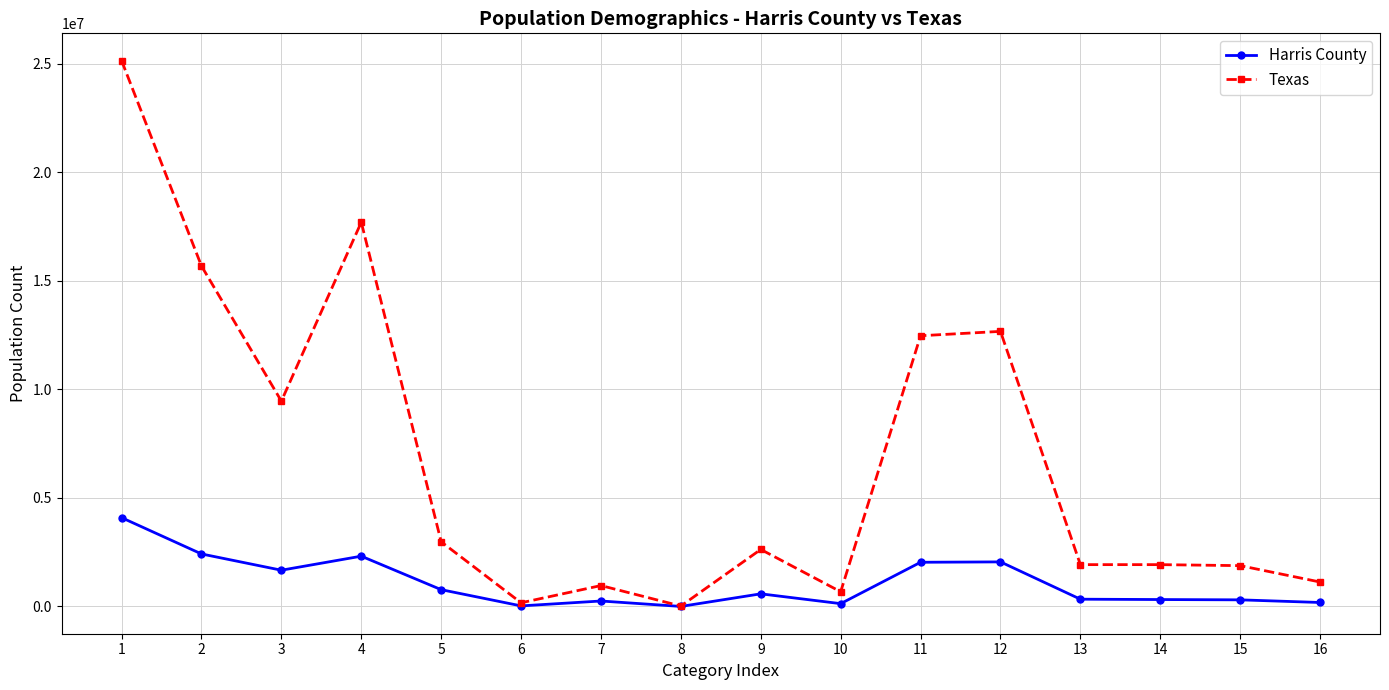

Between 9 and 11, which series saw the biggest shift?

Texas